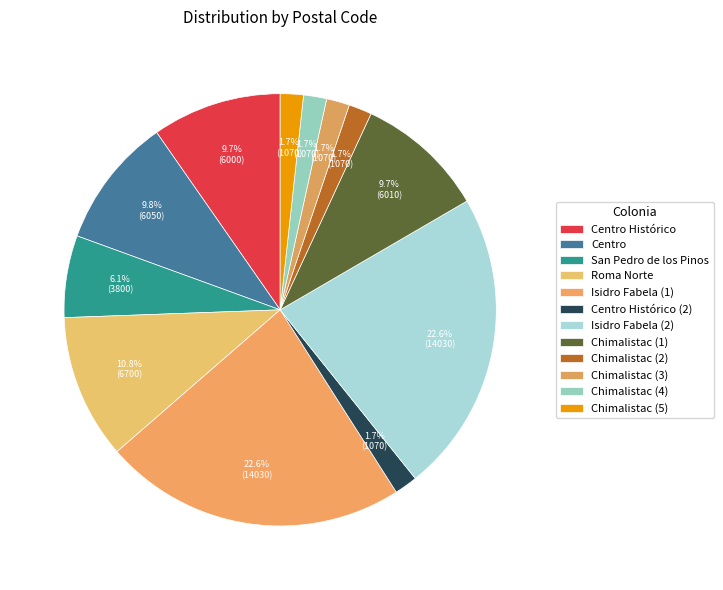

How many slices are in this pie chart?

12